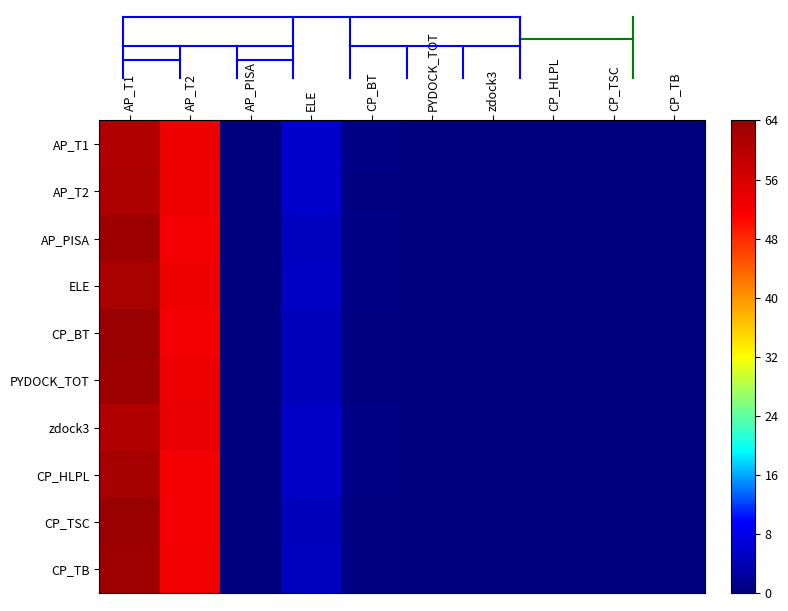

Which series has the largest range (max minus min)?

CP_BT